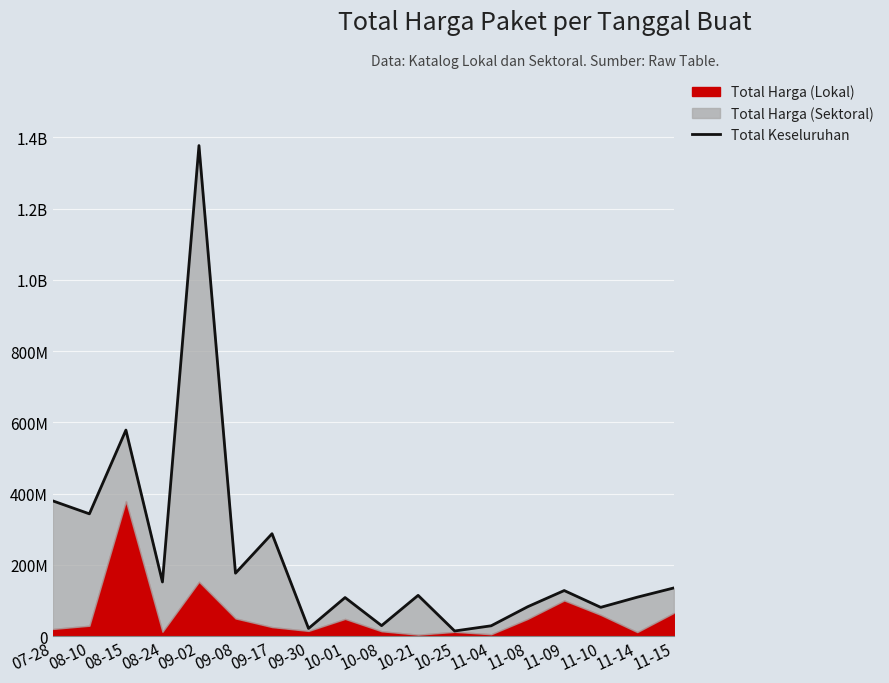

Is it true that the value at 11-09 is 127720000?

True